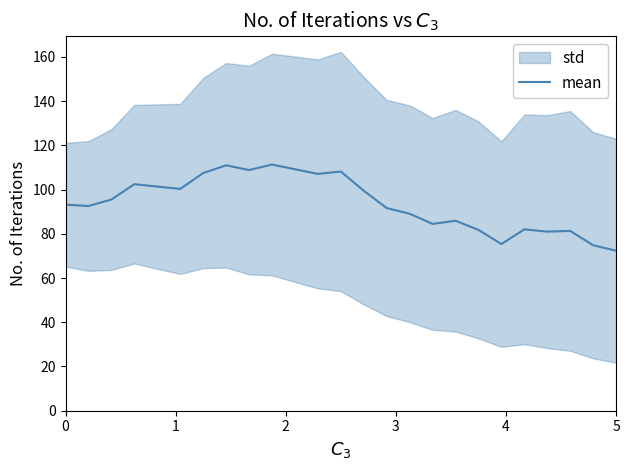

Reading left to right, extract all data points from this chart.

93.2	92.5	95.5	102.4	101.3	100.3	107.5	111.0	108.8	111.3	109.2	107.1	108.2	99.5	91.6	89.1	84.5	85.9	81.8	75.3	82.0	81.0	81.3	74.8	72.3